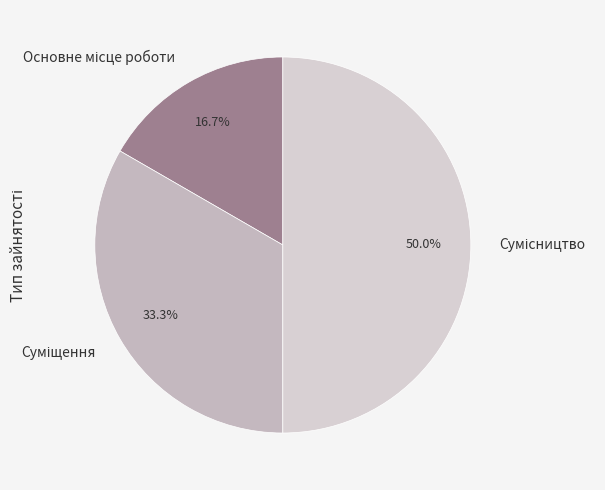

How many slices are in this pie chart?

3